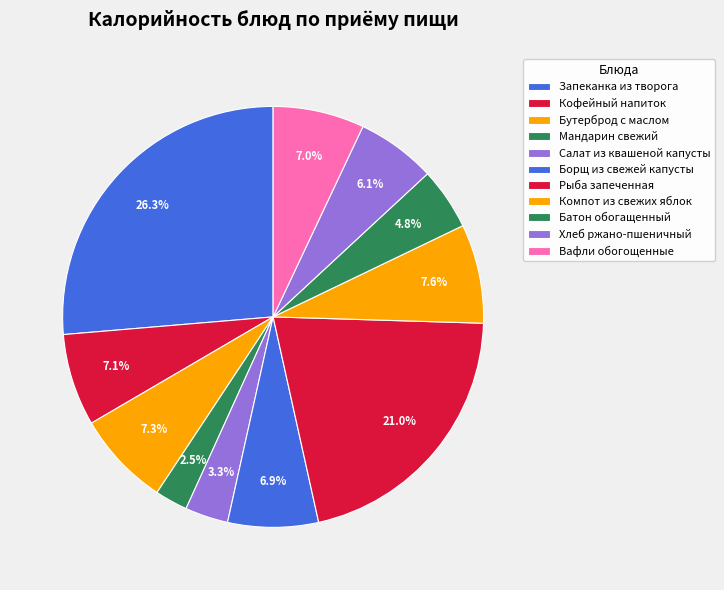

How many slices are in this pie chart?

11